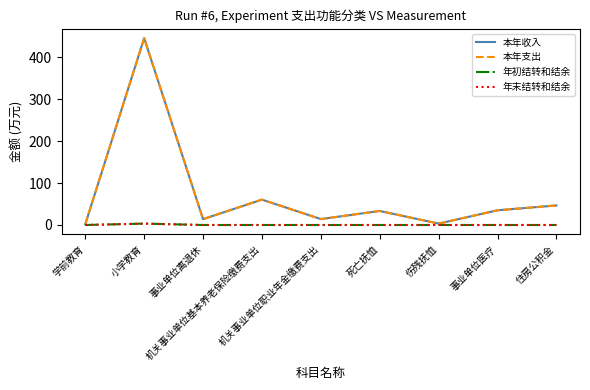

Is the value of 本年收入 at 学前教育 greater than the value of 本年支出 at 住房公积金?

No